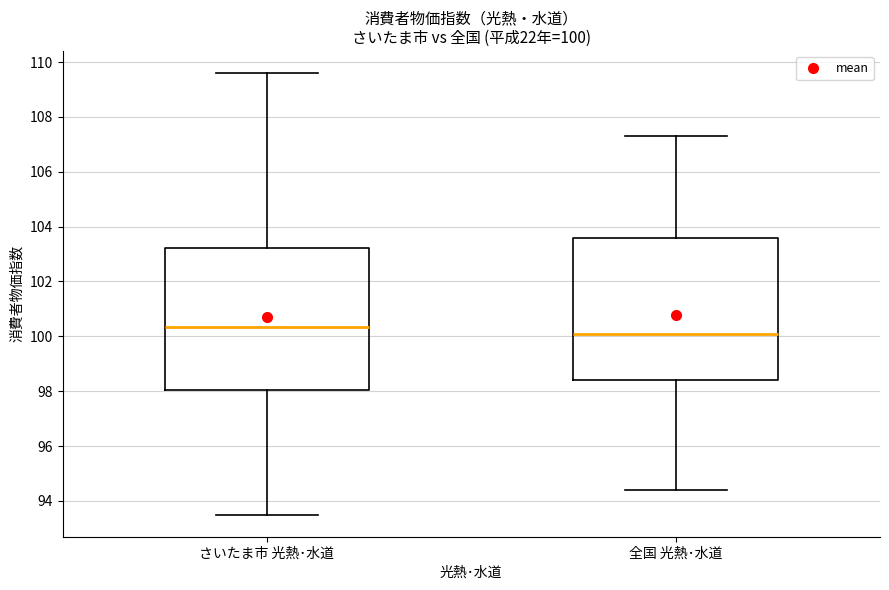

Which box has the highest median line?

さいたま市 光熱･水道